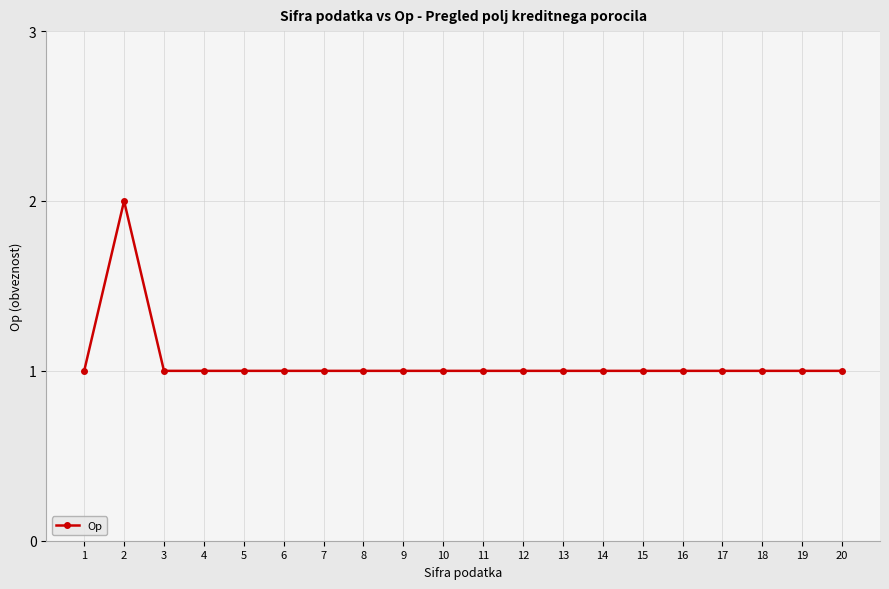

Reading left to right, list all the values displayed in this chart.

1	2	1	1	1	1	1	1	1	1	1	1	1	1	1	1	1	1	1	1